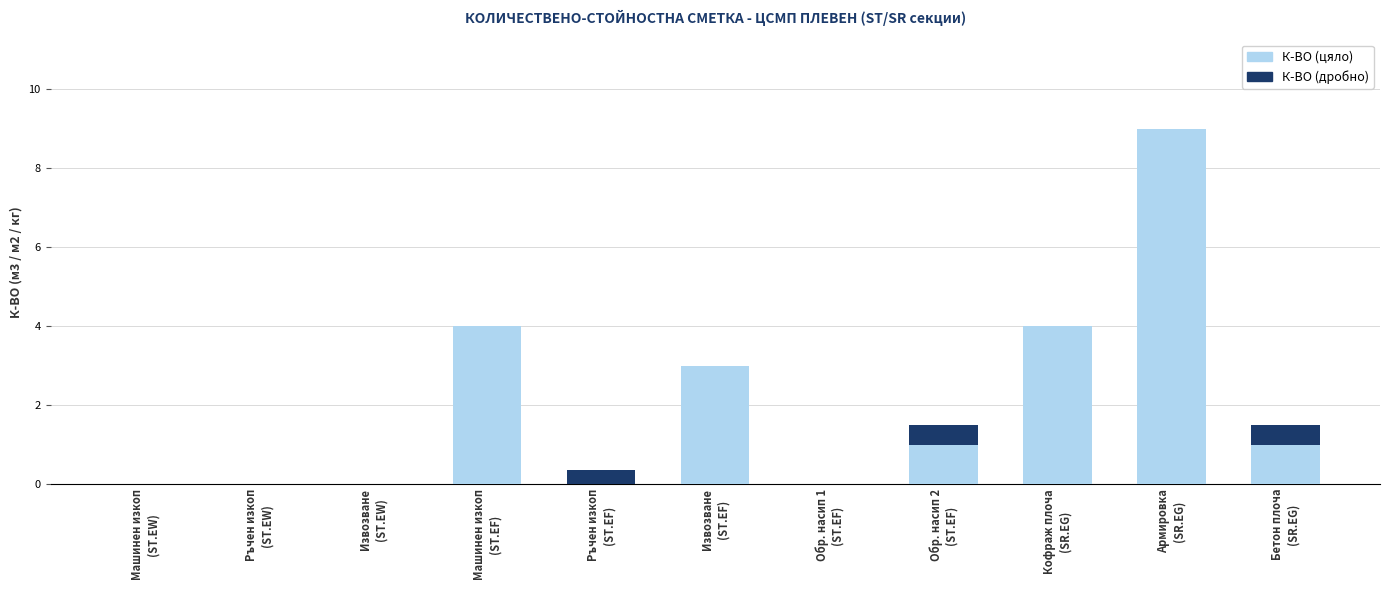

What is the highest value of the К-ВО (цяло) series?

9.0